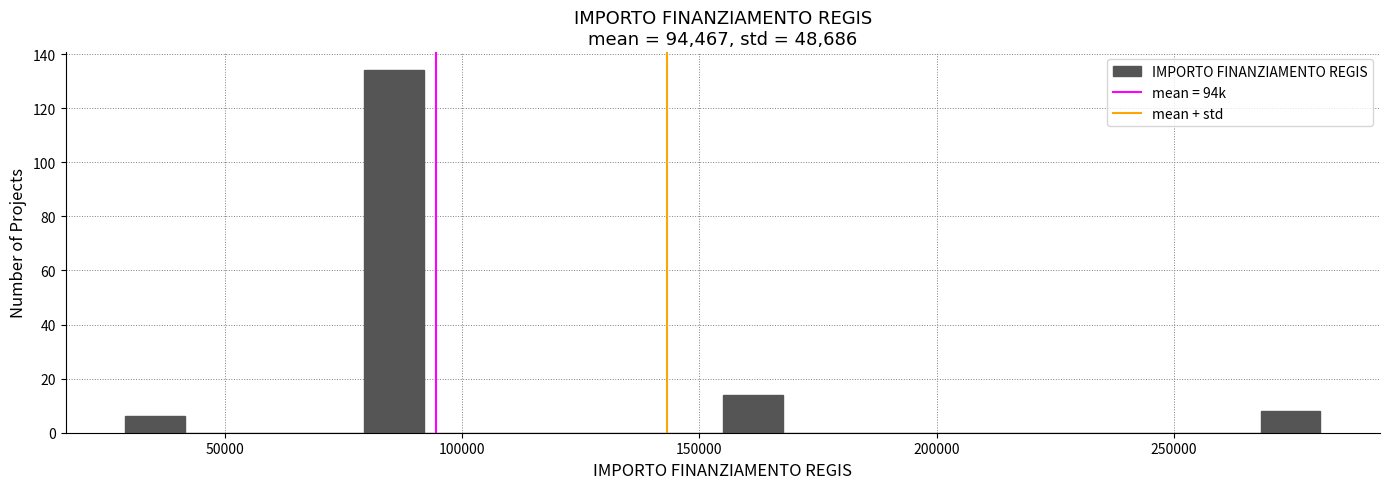

Read against the x-axis, roughly where is the centre of the tallest bar?

85000